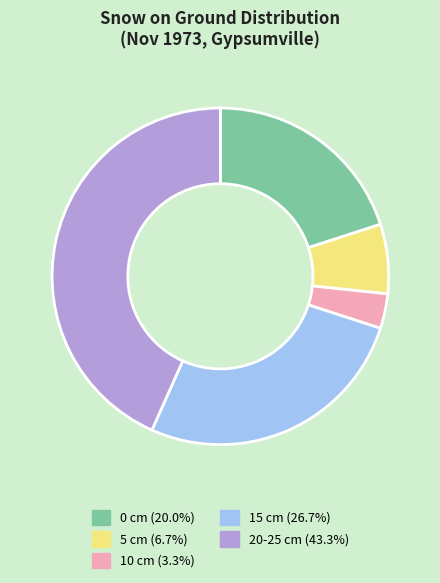

Is the sum of 0 cm (20.0%) and 20-25 cm (43.3%) greater than half?

Yes